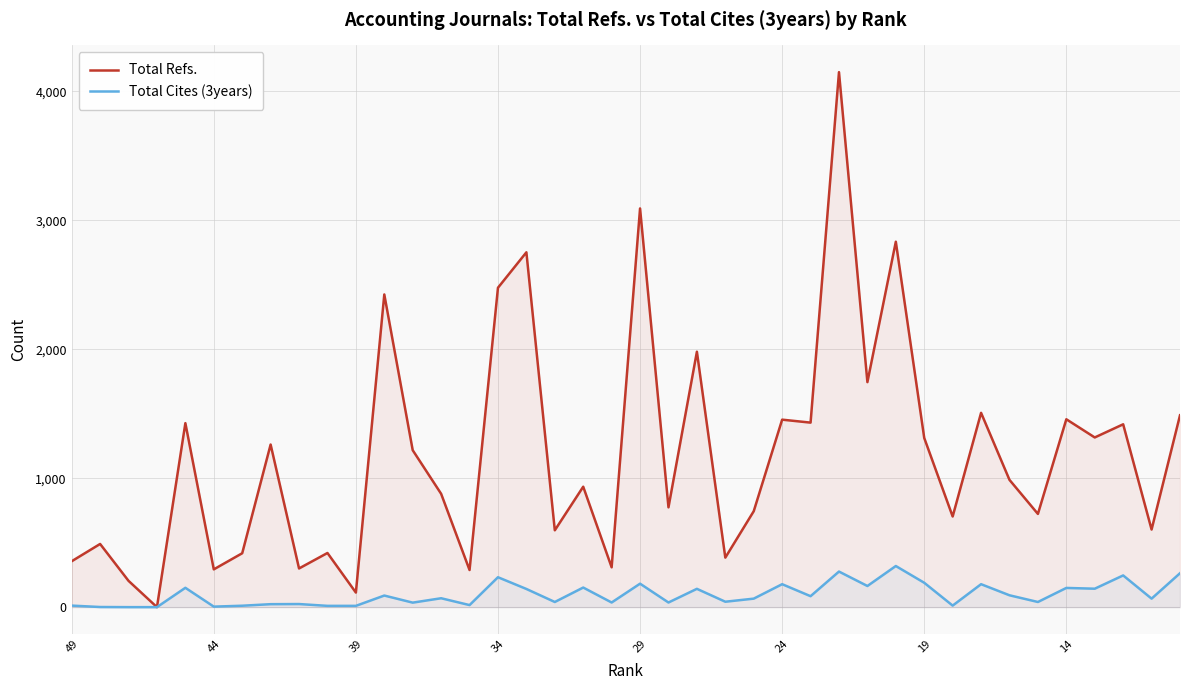

How many distinct data groups are displayed?

2